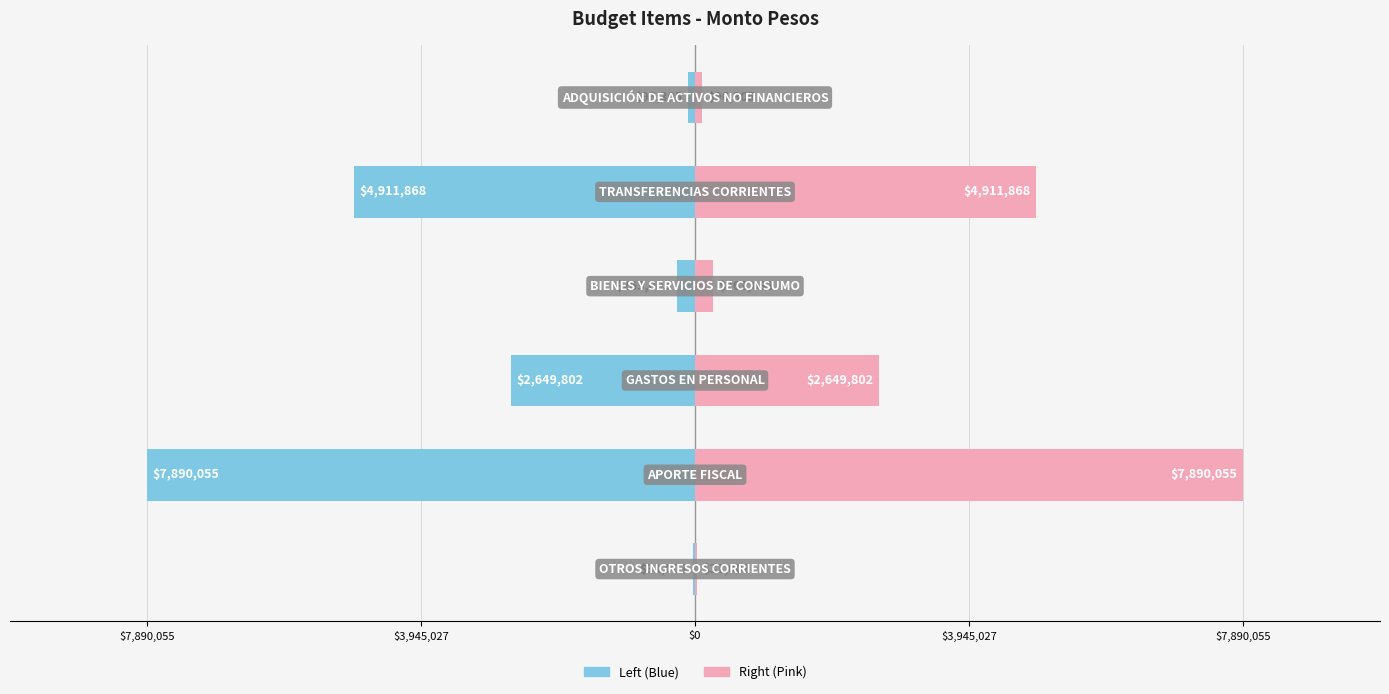

True or false: Monto Pesos (Right) has a value of 139770 at $3,945,027.

False